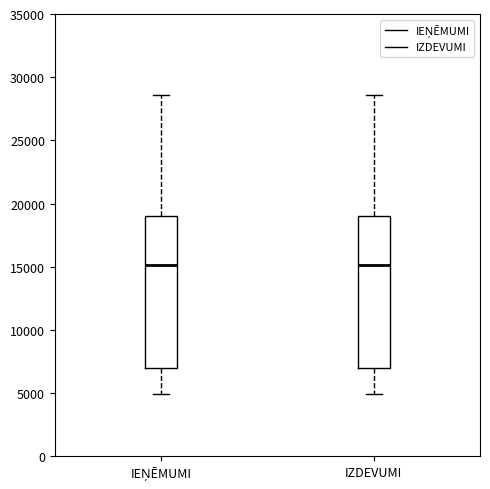

Reading left to right, transcribe this box plot: for each box, give where its median line is, the range the box spans, and where its two whiskers end, as read against the y-axis. The values are not printed on the chart, so give them approximately, as read against the axis.

IEŅĒMUMI: median 15000, box 7000 to 19000, whiskers 5000 to 28500
IZDEVUMI: median 15000, box 7000 to 19000, whiskers 5000 to 28500